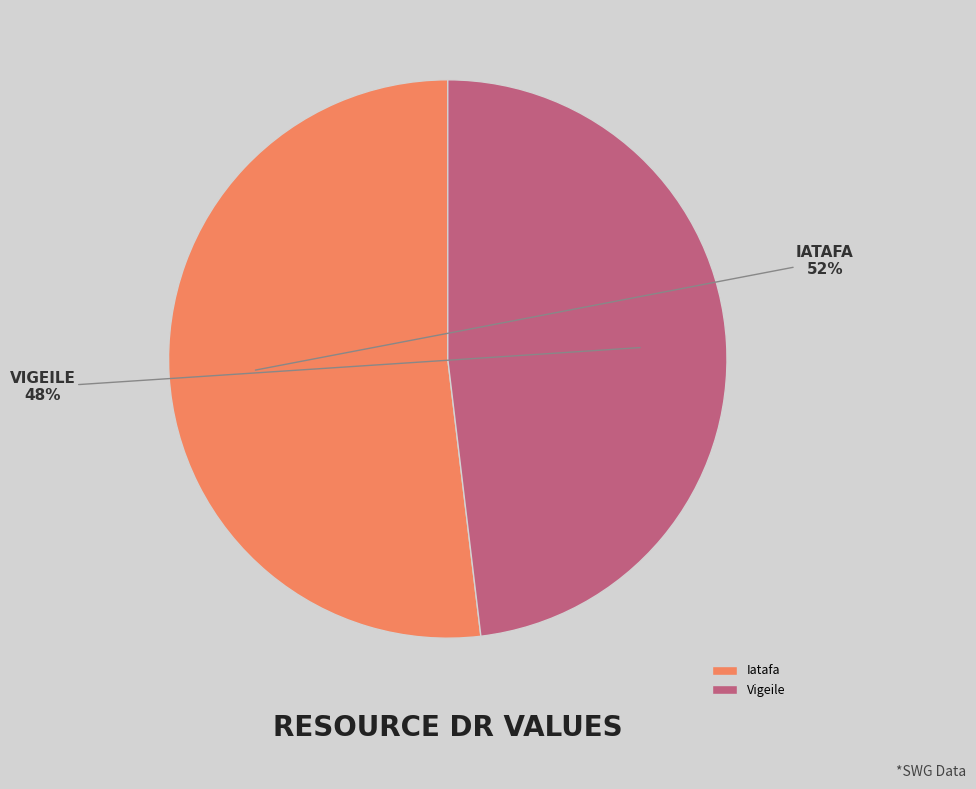

Combined, do Vigeile and Iatafa account for over 50%?

Yes